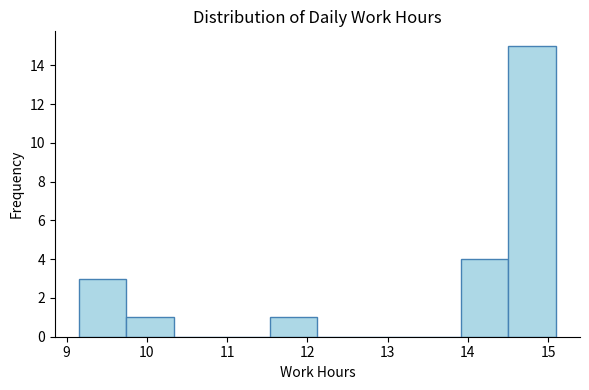

What is the height of the bar covering 11.5 to 12.1 on the x-axis? Neither the bar edges nor the heights are printed on the chart, so give them approximately, as read against the axes.

1